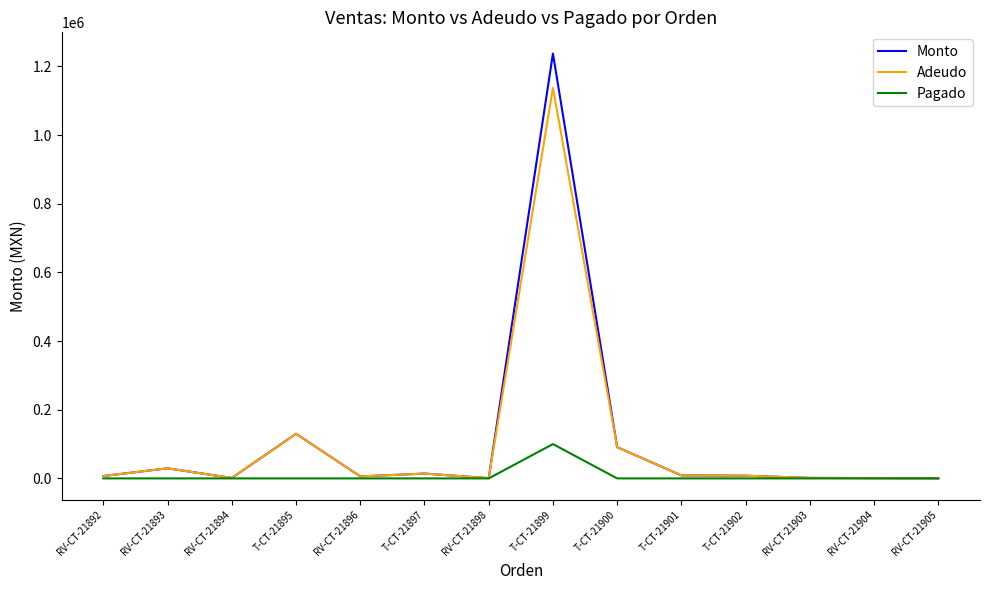

The value of Pagado at T-CT-21899 is 100000.0. True or false?

True